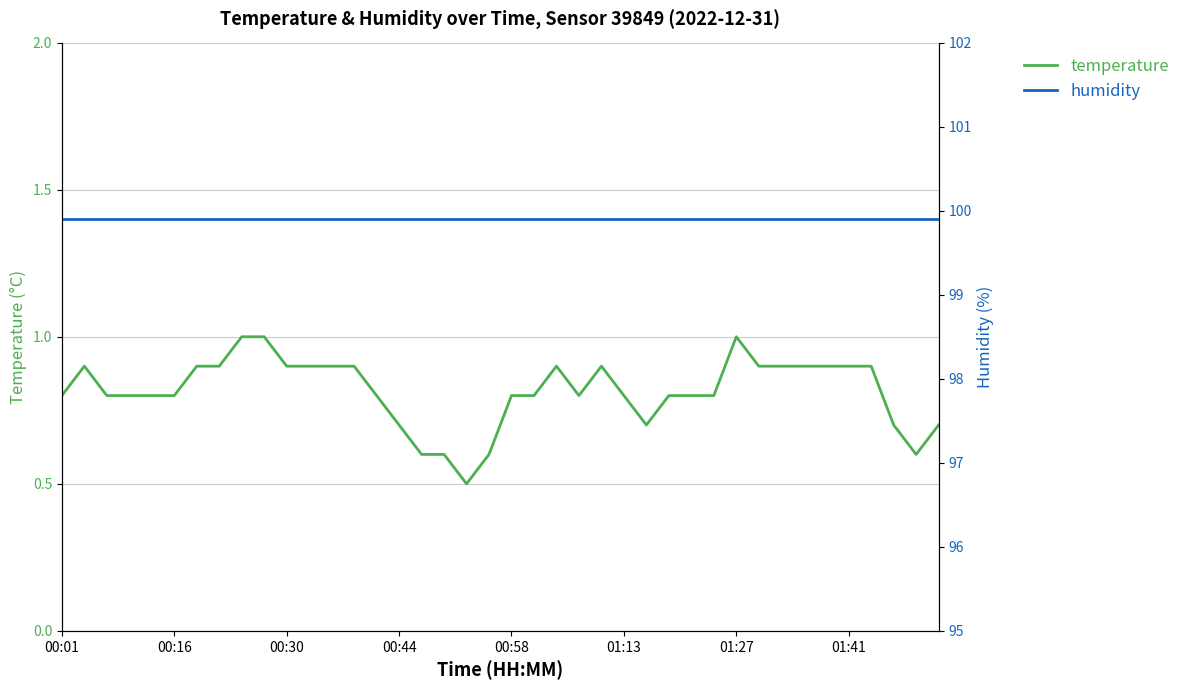

The humidity series shows 131.2 at 34. True or false?

False